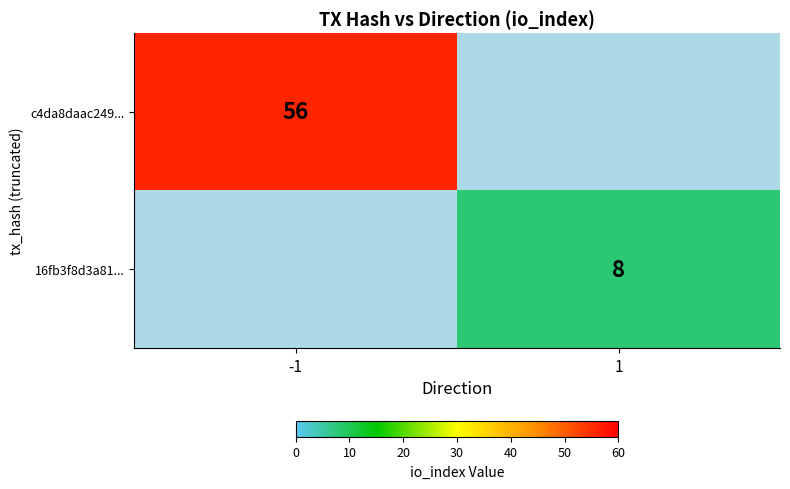

True or false: 16fb3f8d3a81... has a value of 8 at 1.

True